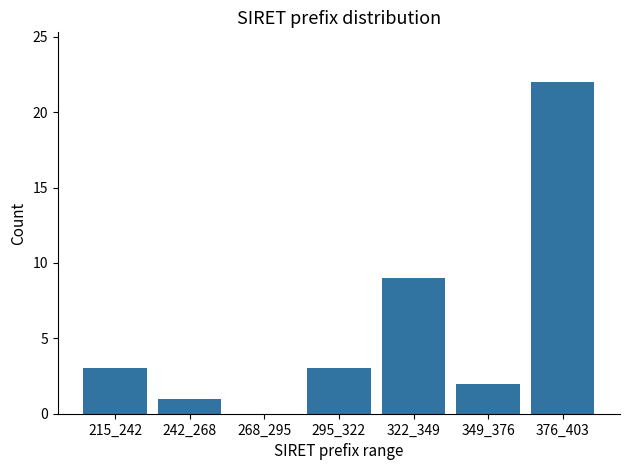

Reading left to right, what are all the values shown in this chart?

215_242=3	242_268=1	268_295=0	295_322=3	322_349=9	349_376=2	376_403=22